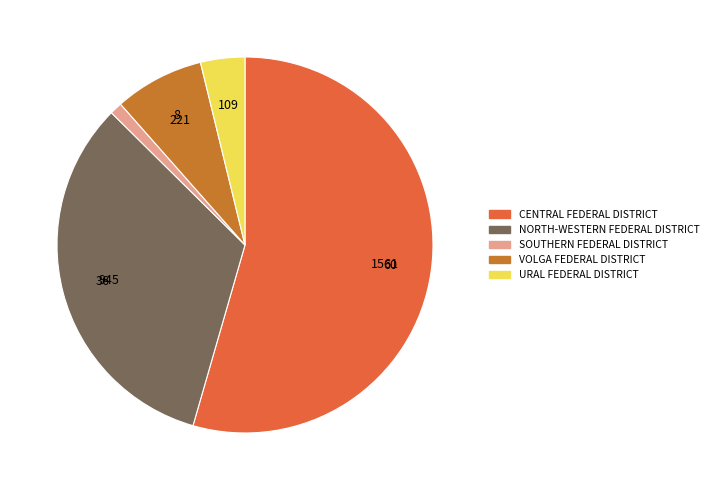

Between URAL FEDERAL DISTRICT and CENTRAL FEDERAL DISTRICT, which is larger?

CENTRAL FEDERAL DISTRICT